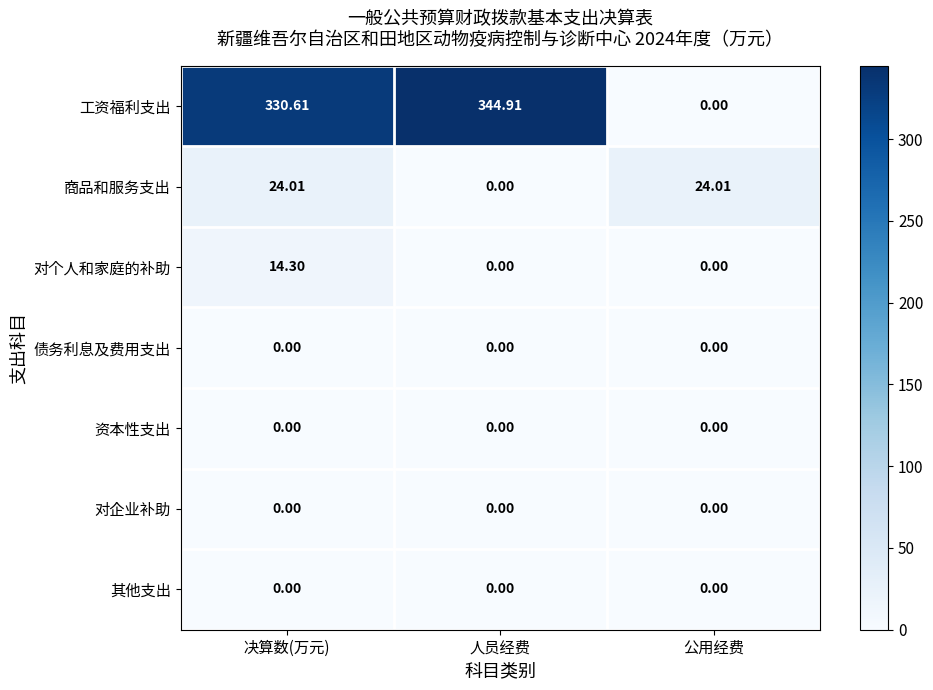

Which label corresponds to the largest value in the chart?

人员经费